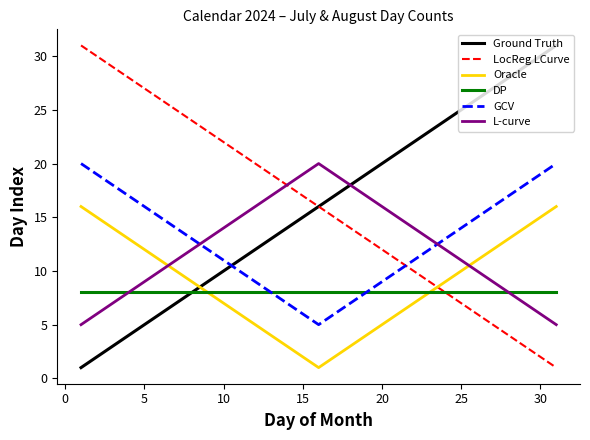

What is the average value of the Ground Truth series?

16